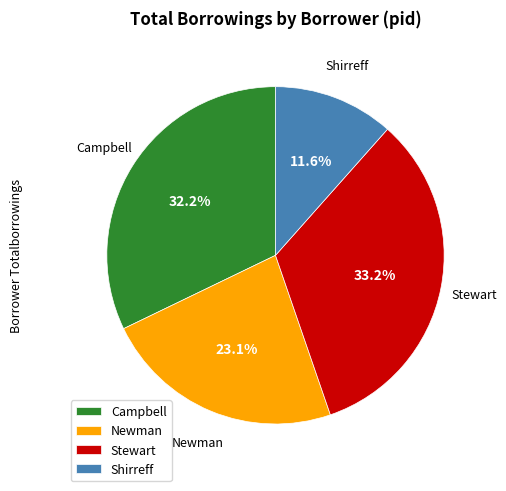

Do Newman and Stewart together represent more than half of the pie?

Yes